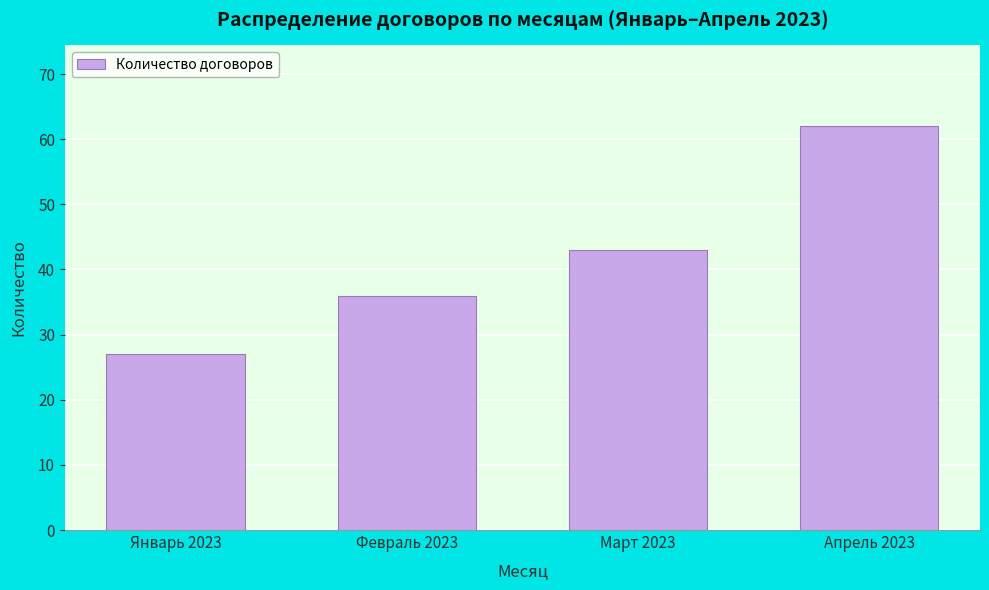

Reading right to left, list all the values displayed in this chart.

Апрель 2023=62	Март 2023=43	Февраль 2023=36	Январь 2023=27